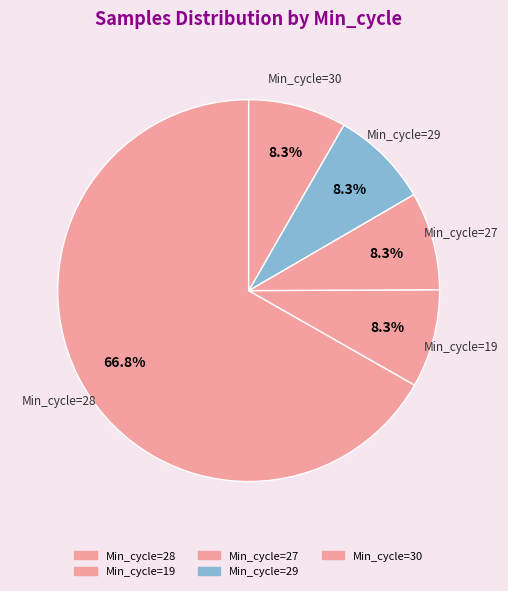

Count the number of slices in the pie.

5